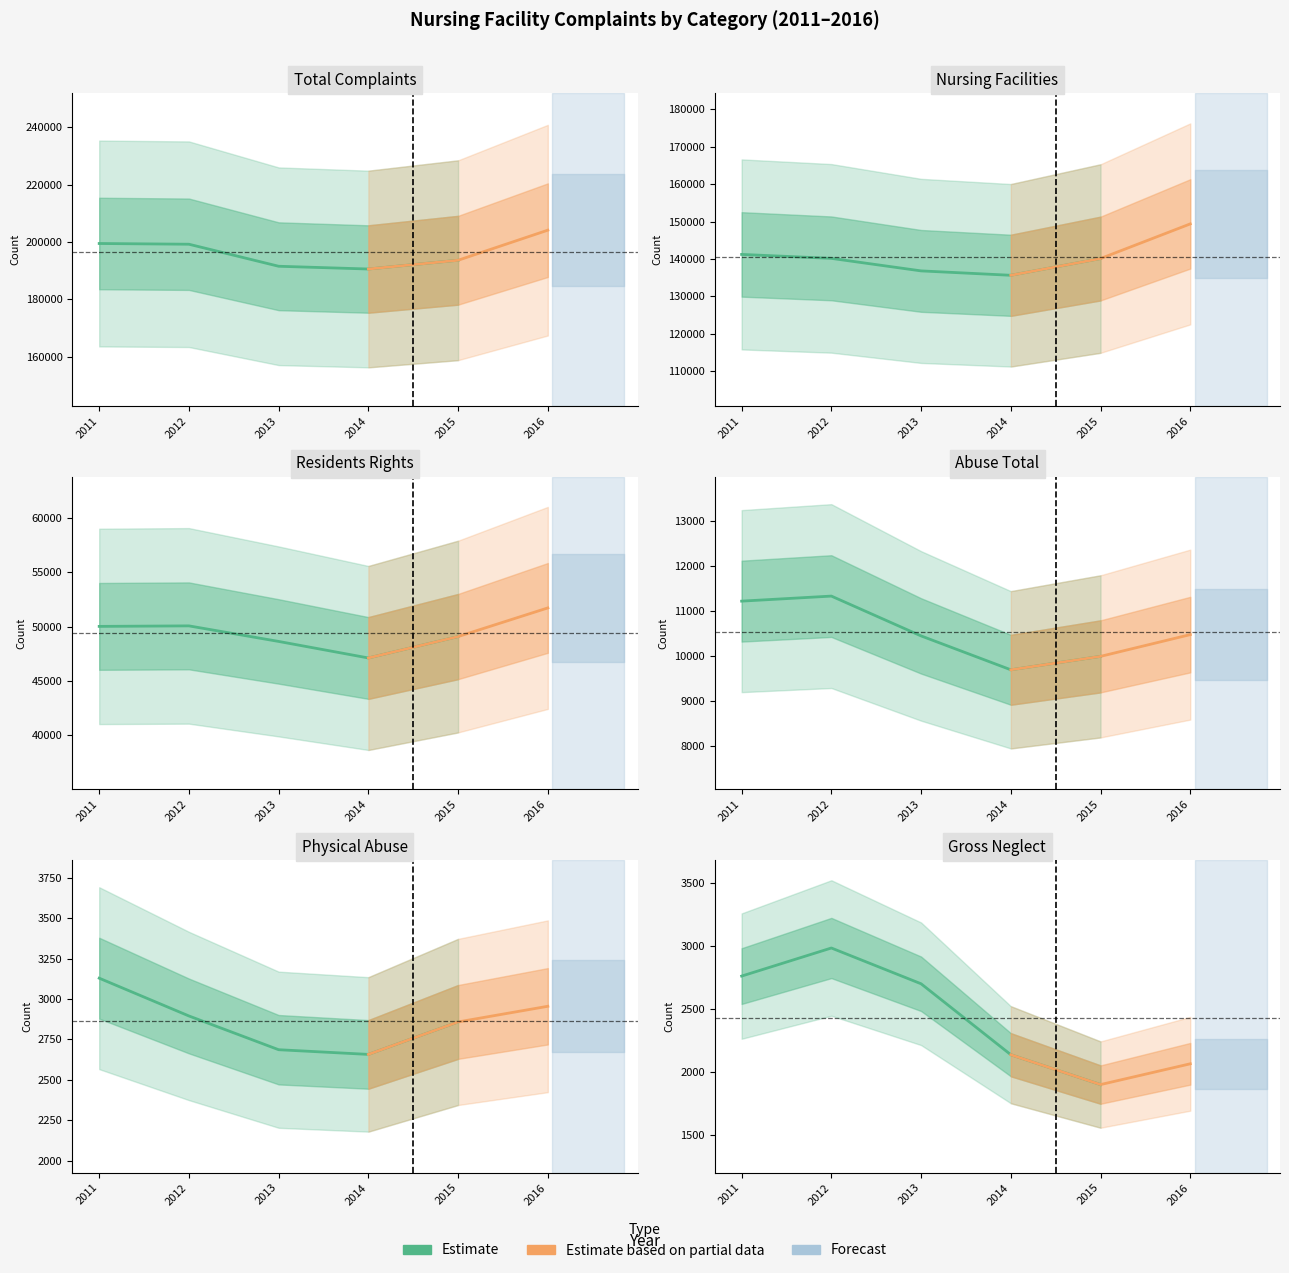

Reading right to left, extract all data points from this chart.

Total Complaints: 204144	193650	190592	191553	199238	199493
Nursing Facilities: 149366	140098	135620	136795	140145	141203
Residents Rights: 51726	49085	47112	48636	50070	50023
Abuse Total: 10482	9999	9701	10453	11337	11225
Physical Abuse: 2955	2858	2657	2686	2895	3129
Gross Neglect: 2068	1903	2140	2703	2987	2764